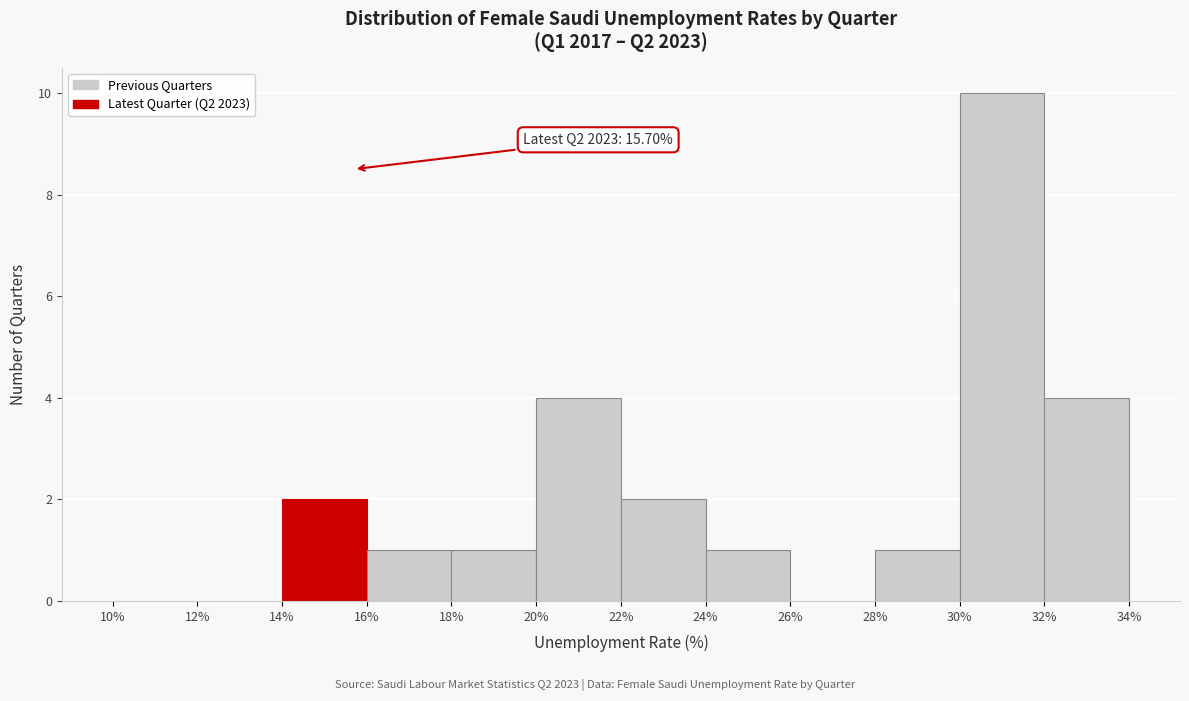

Which range on the x-axis has the tallest bar?

30% to 32%